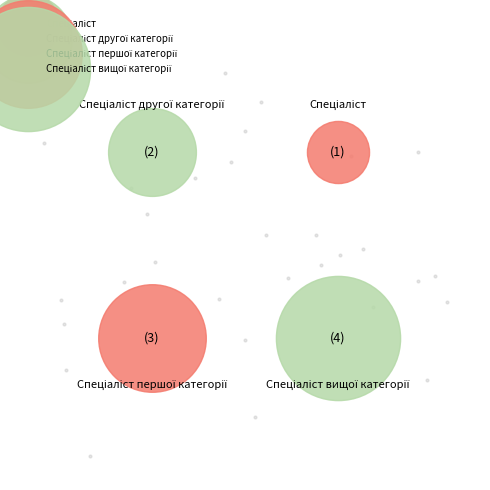

Rank the categories by value from highest to lowest.

Спеціаліст вищої категорії, Спеціаліст першої категорії, Спеціаліст другої категорії, Спеціаліст